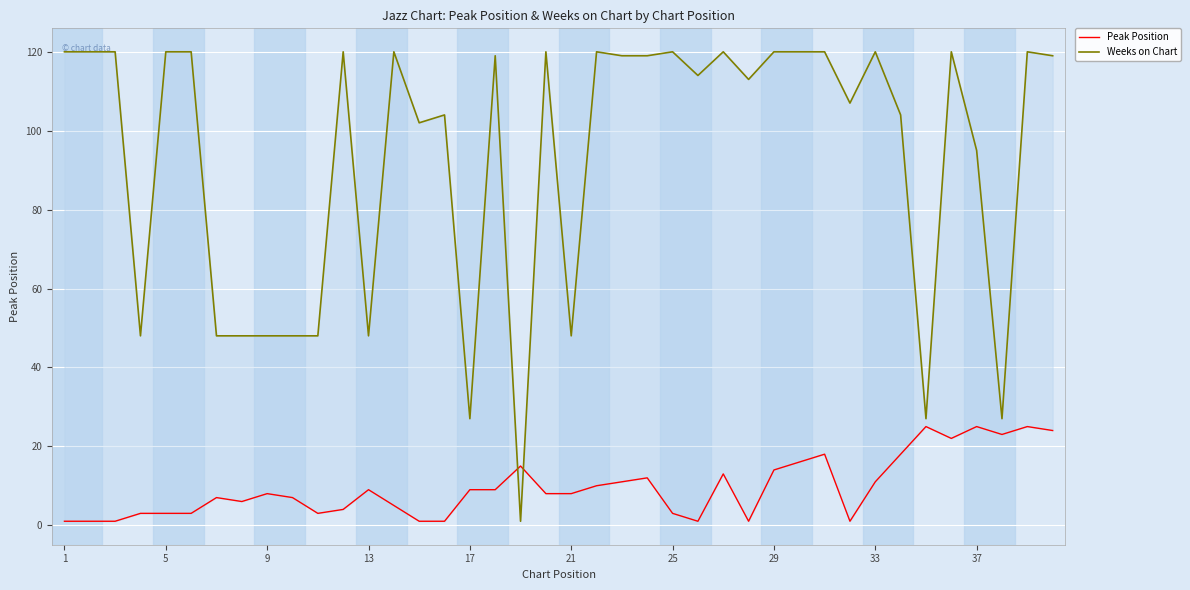

At how many categories does at least one series exceed 59?

28